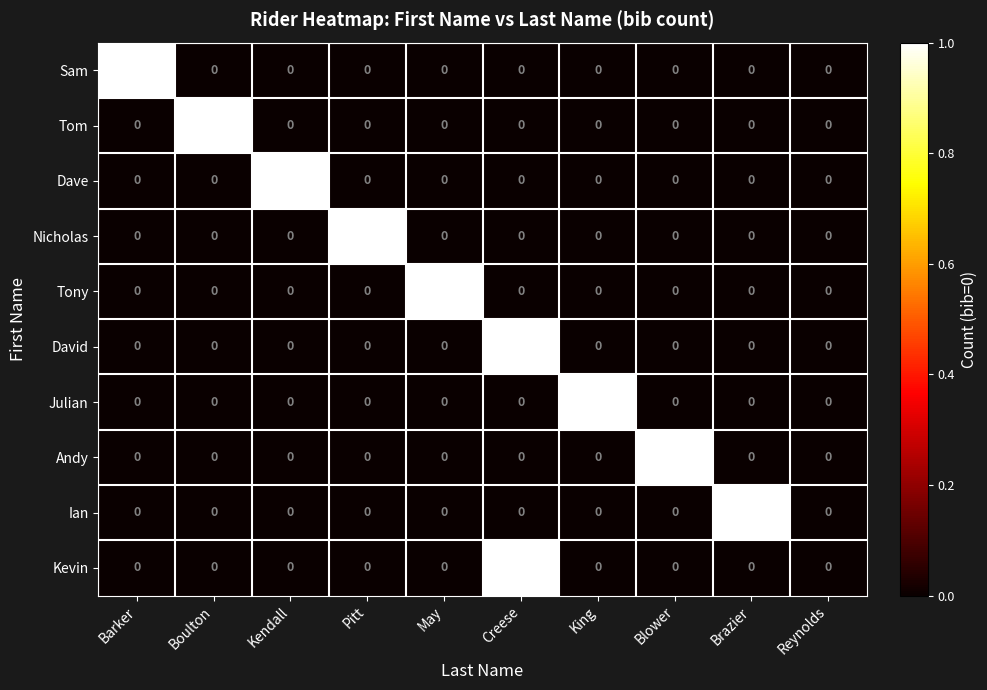

Count the David values in the range 0 to 1.

10